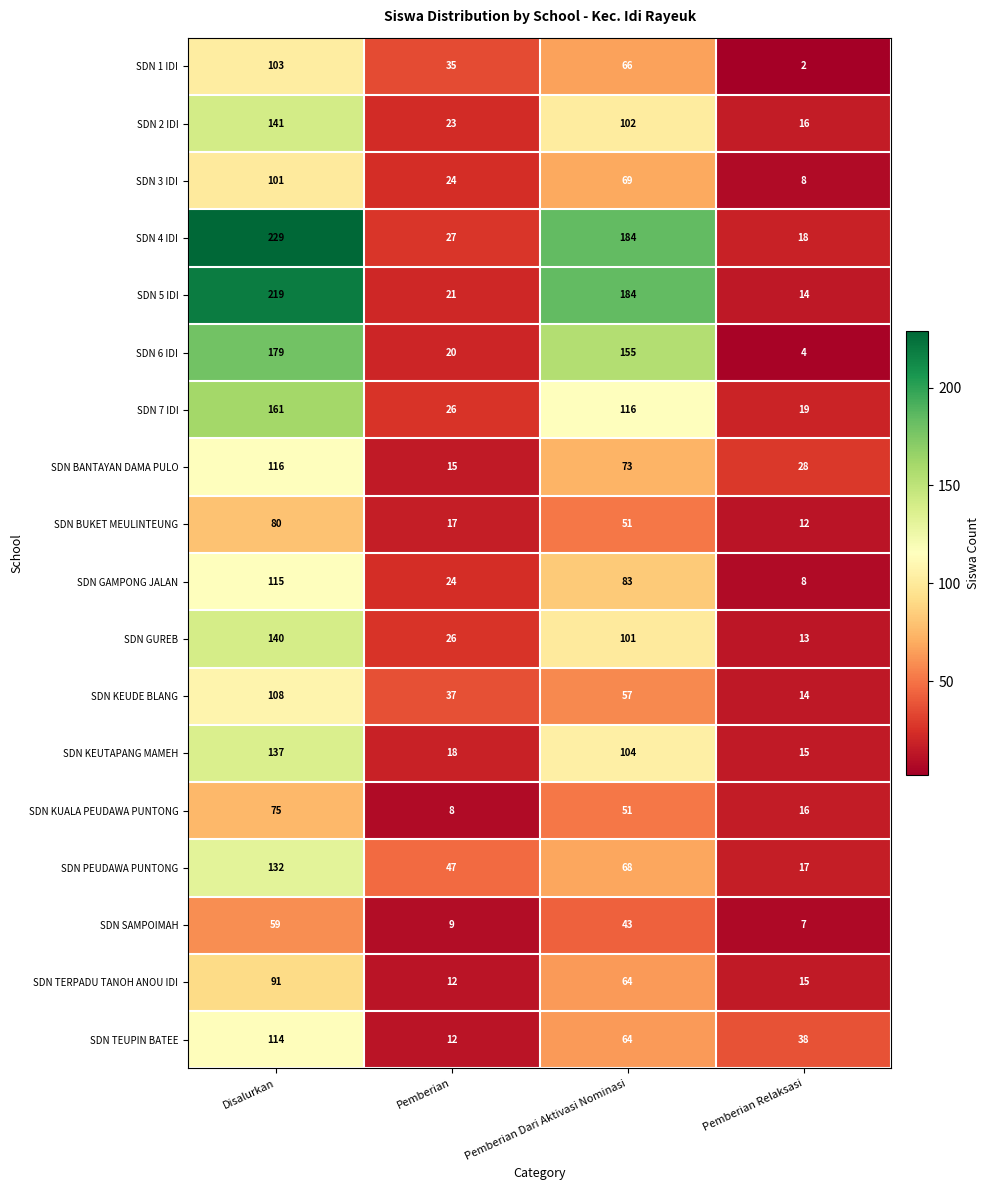

Is the value of SDN KEUDE BLANG at Pemberian greater than the value of SDN 6 IDI at Disalurkan?

No